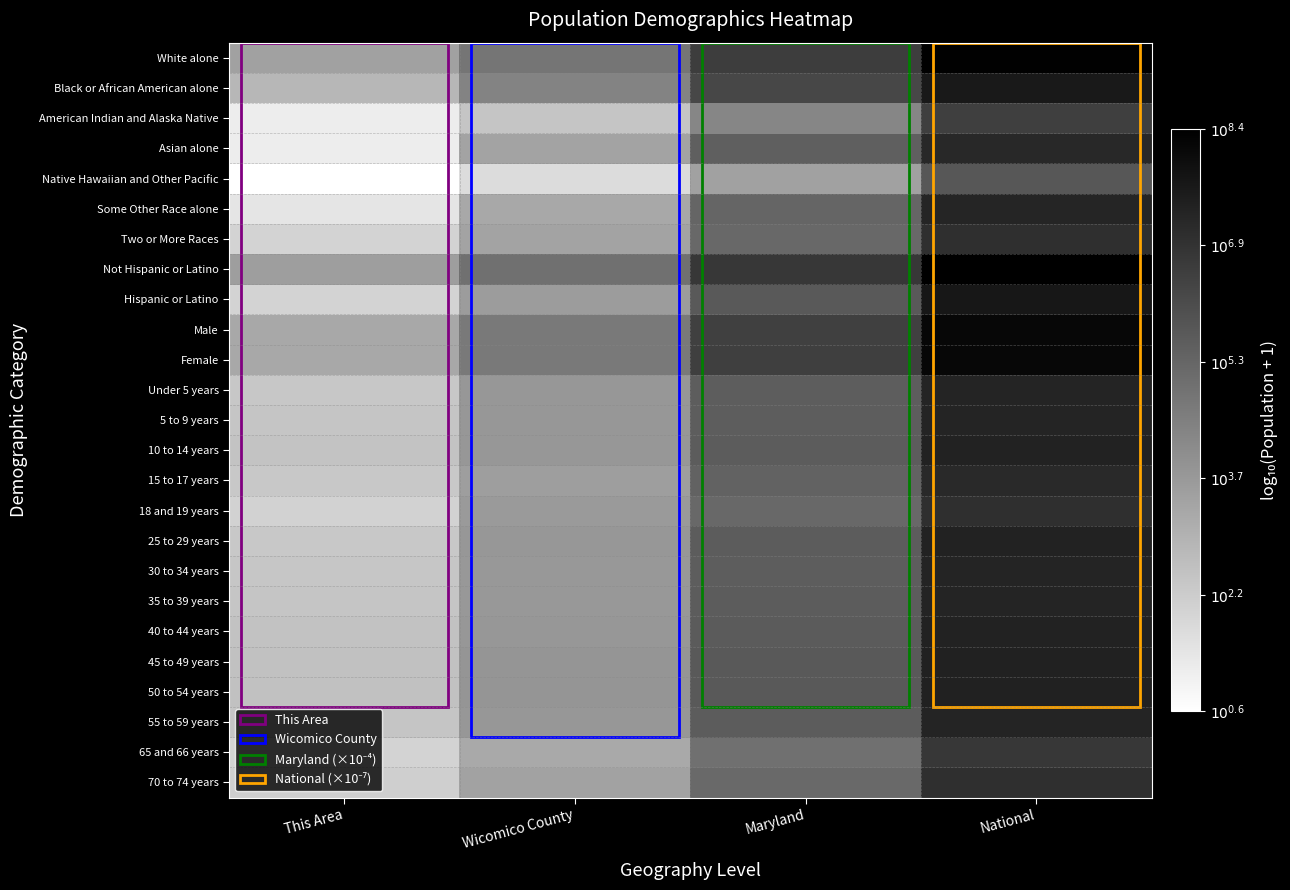

What is the minimum value shown in the chart?

0.6